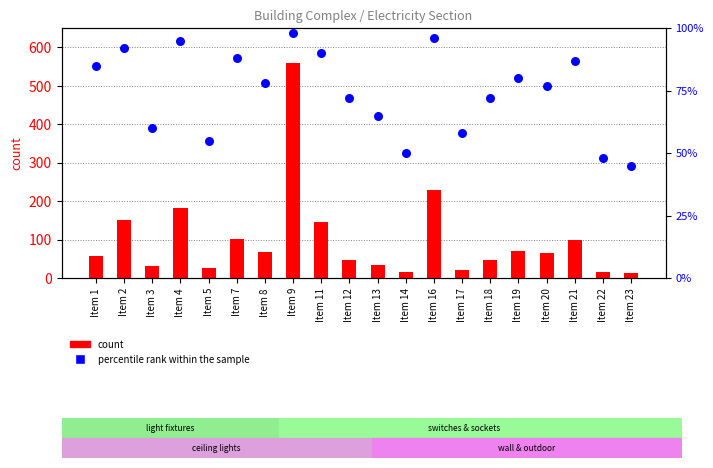

Which series reaches the minimum Y coordinate?

count